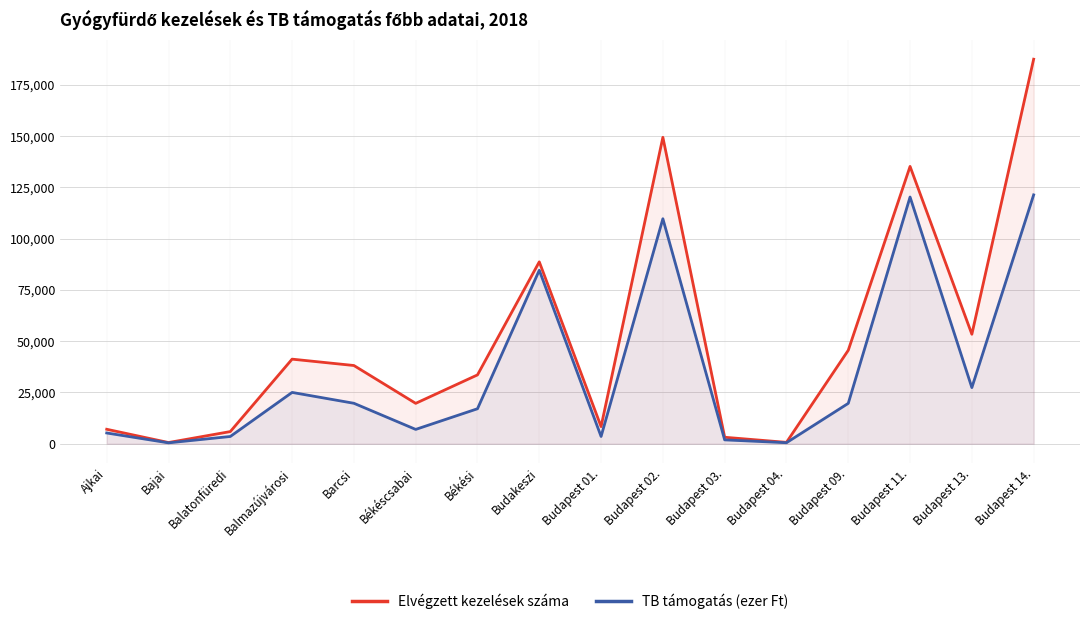

Between Békéscsabai and Budapest 02., which series saw the biggest shift?

Elvégzett kezelések száma